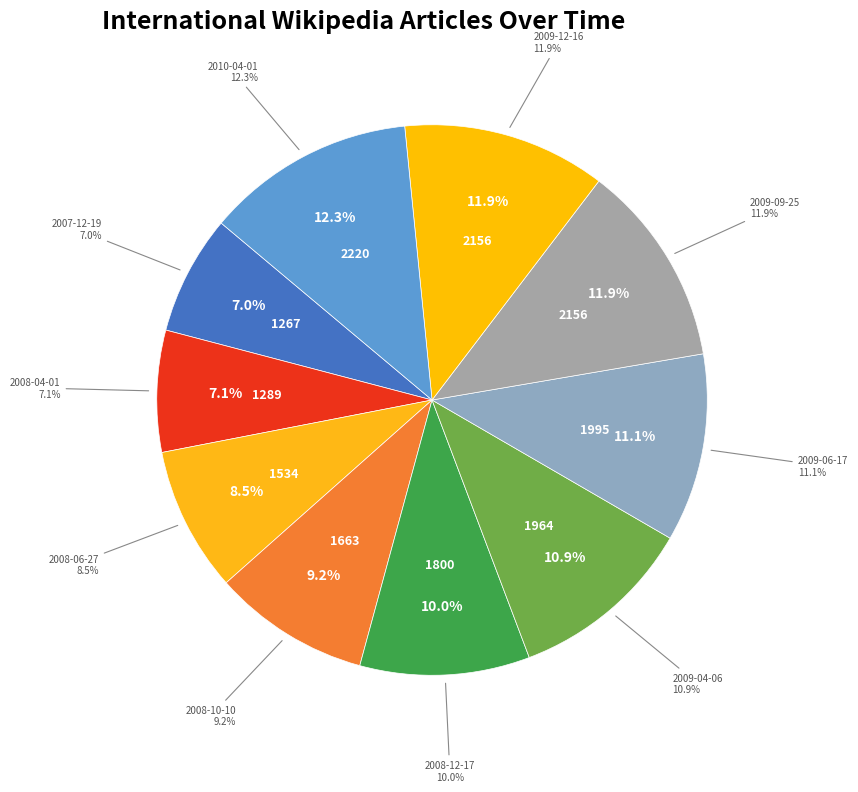

Is it true that 2008-06-27 is 9% of the pie?

True